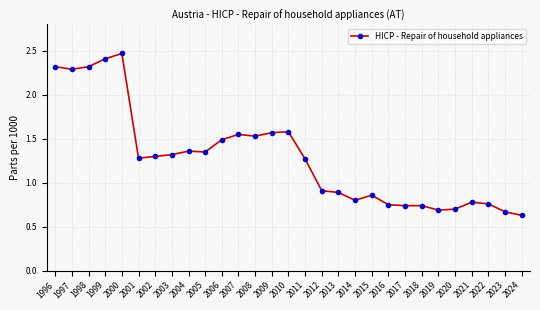

True or false: the data has more than 0 interior local peaks.

True